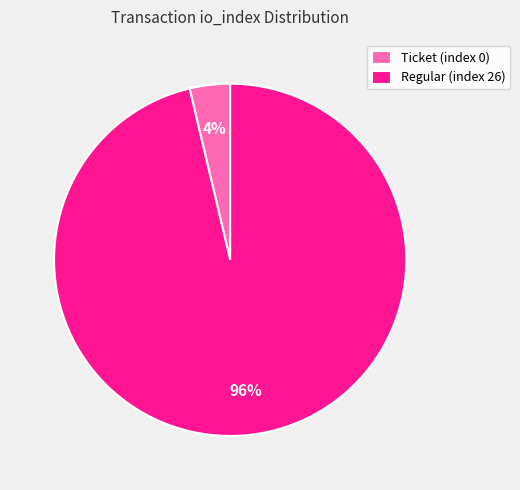

Which slice is the smallest?

Ticket (index 0)